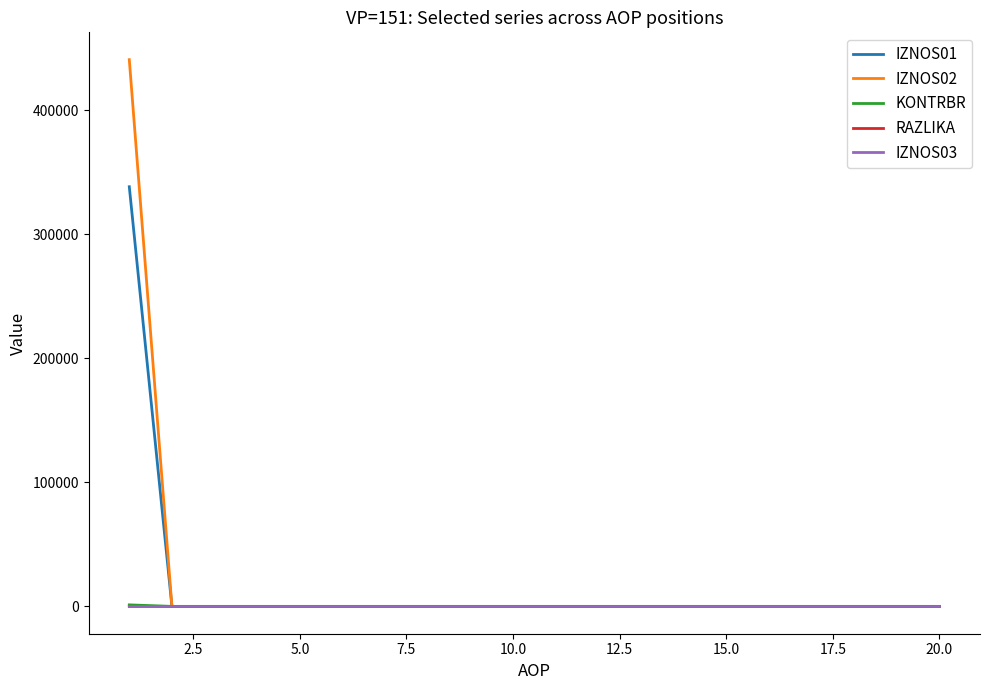

What is the maximum value for IZNOS02?

440727.9